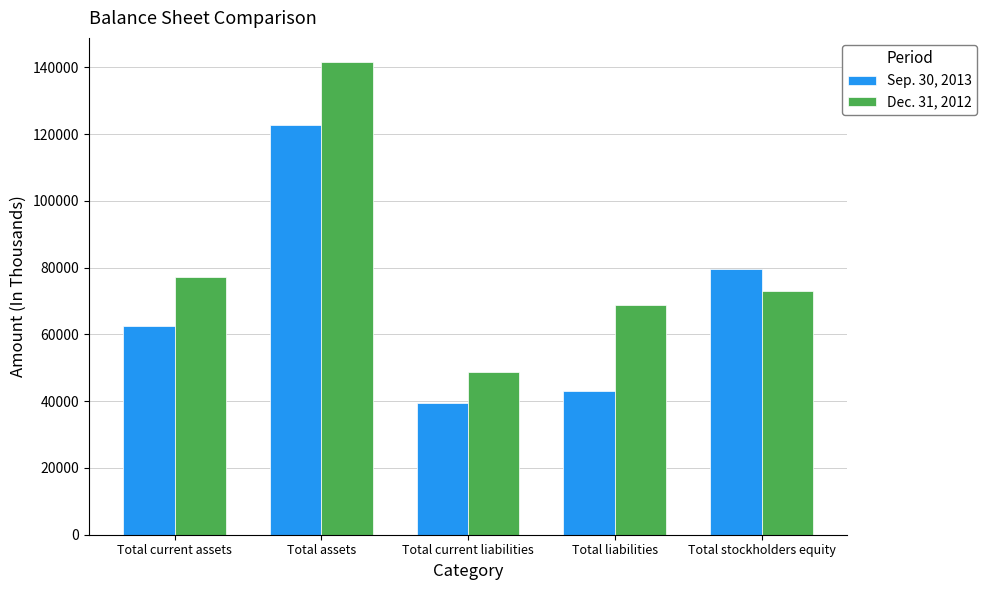

How many bars are there in each group?

2